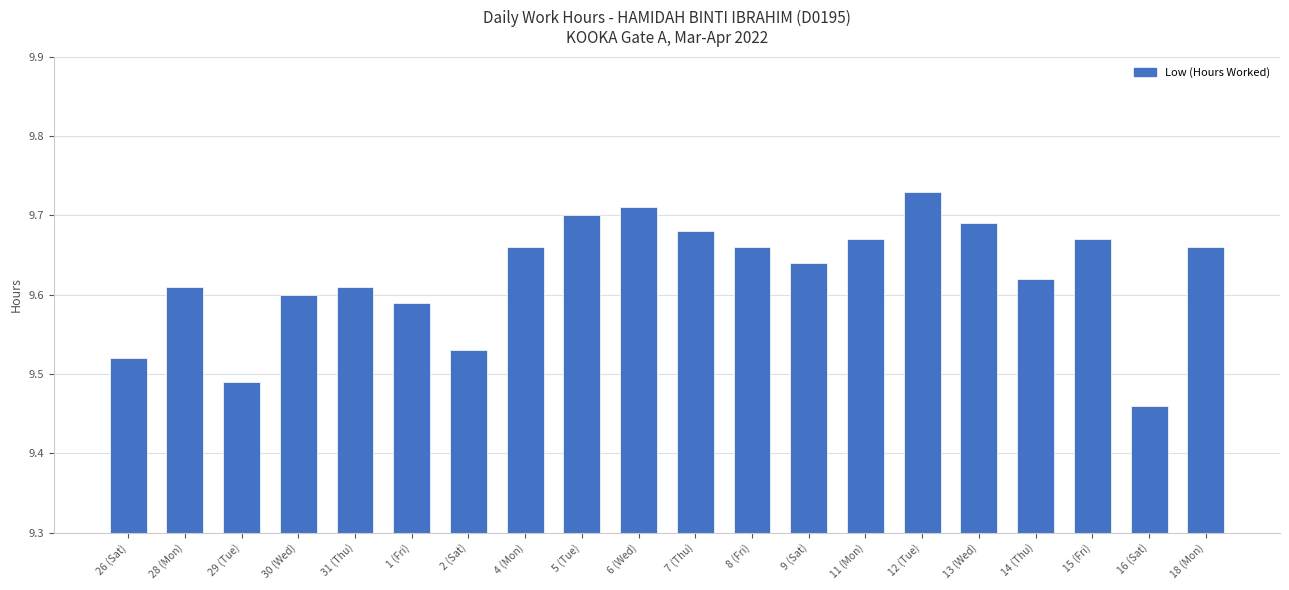

Which label corresponds to the largest value in the chart?

12 (Tue)